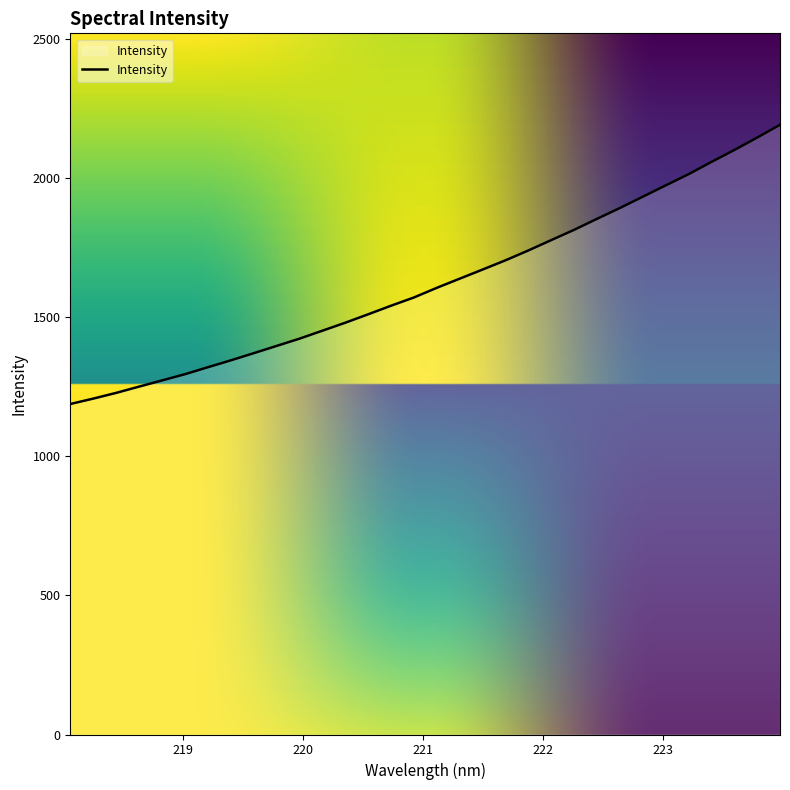

What is the smallest value displayed?

1188.2